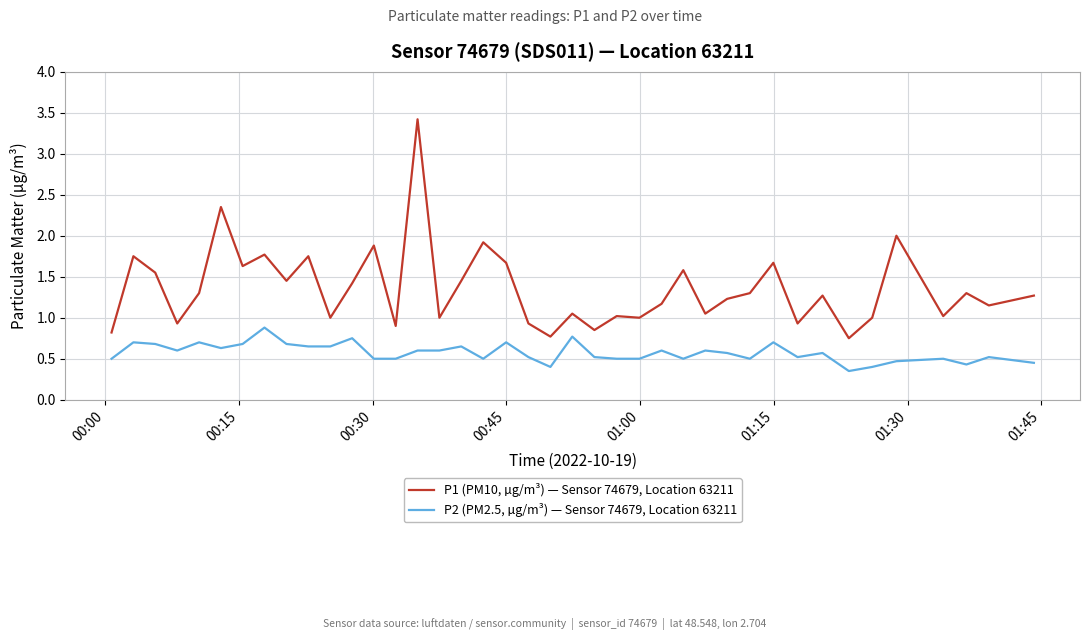

What is the maximum value shown in the chart?

3.4